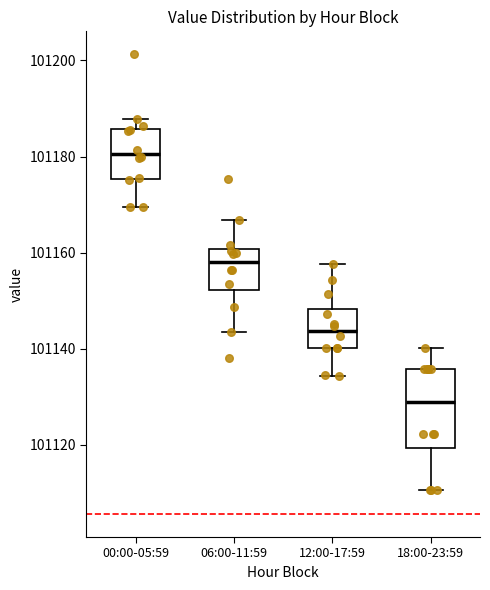

Reading left to right, read every box against the y-axis: the position of its median line, the range the box covers, and the ends of its whiskers. The values are not printed on the chart, so give them approximately, as read against the axis.

00:00-05:59: median 101180, box 101176 to 101186, whiskers 101170 to 101188
06:00-11:59: median 101158, box 101152 to 101160, whiskers 101144 to 101166
12:00-17:59: median 101144, box 101140 to 101148, whiskers 101134 to 101158
18:00-23:59: median 101130, box 101120 to 101136, whiskers 101110 to 101140